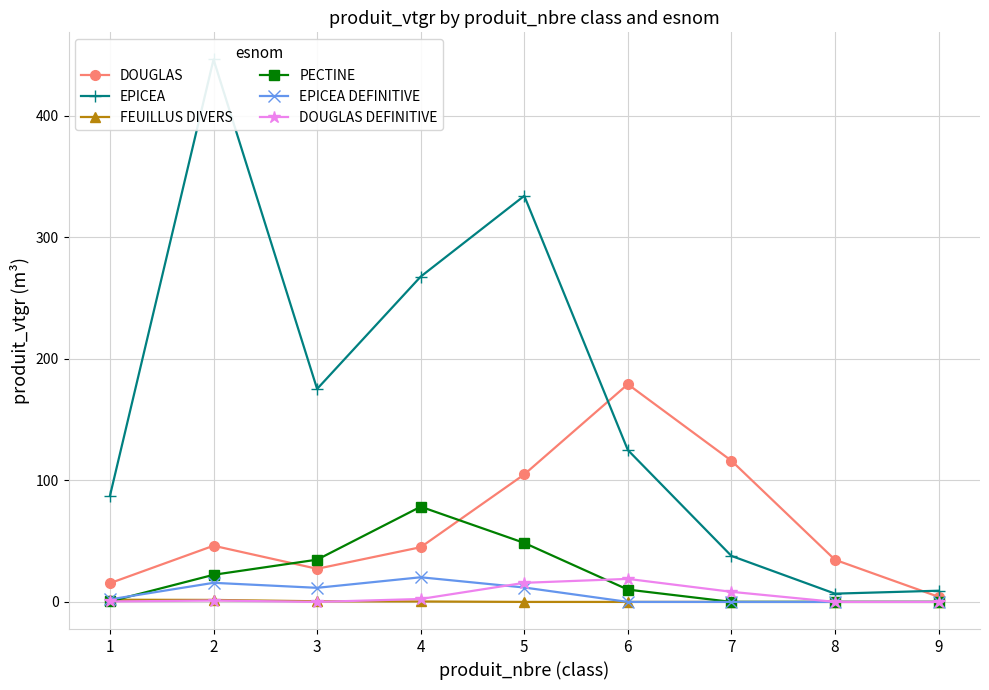

What is the difference between the EPICEA DEFINITIVE values at 4 and 2?

4.6